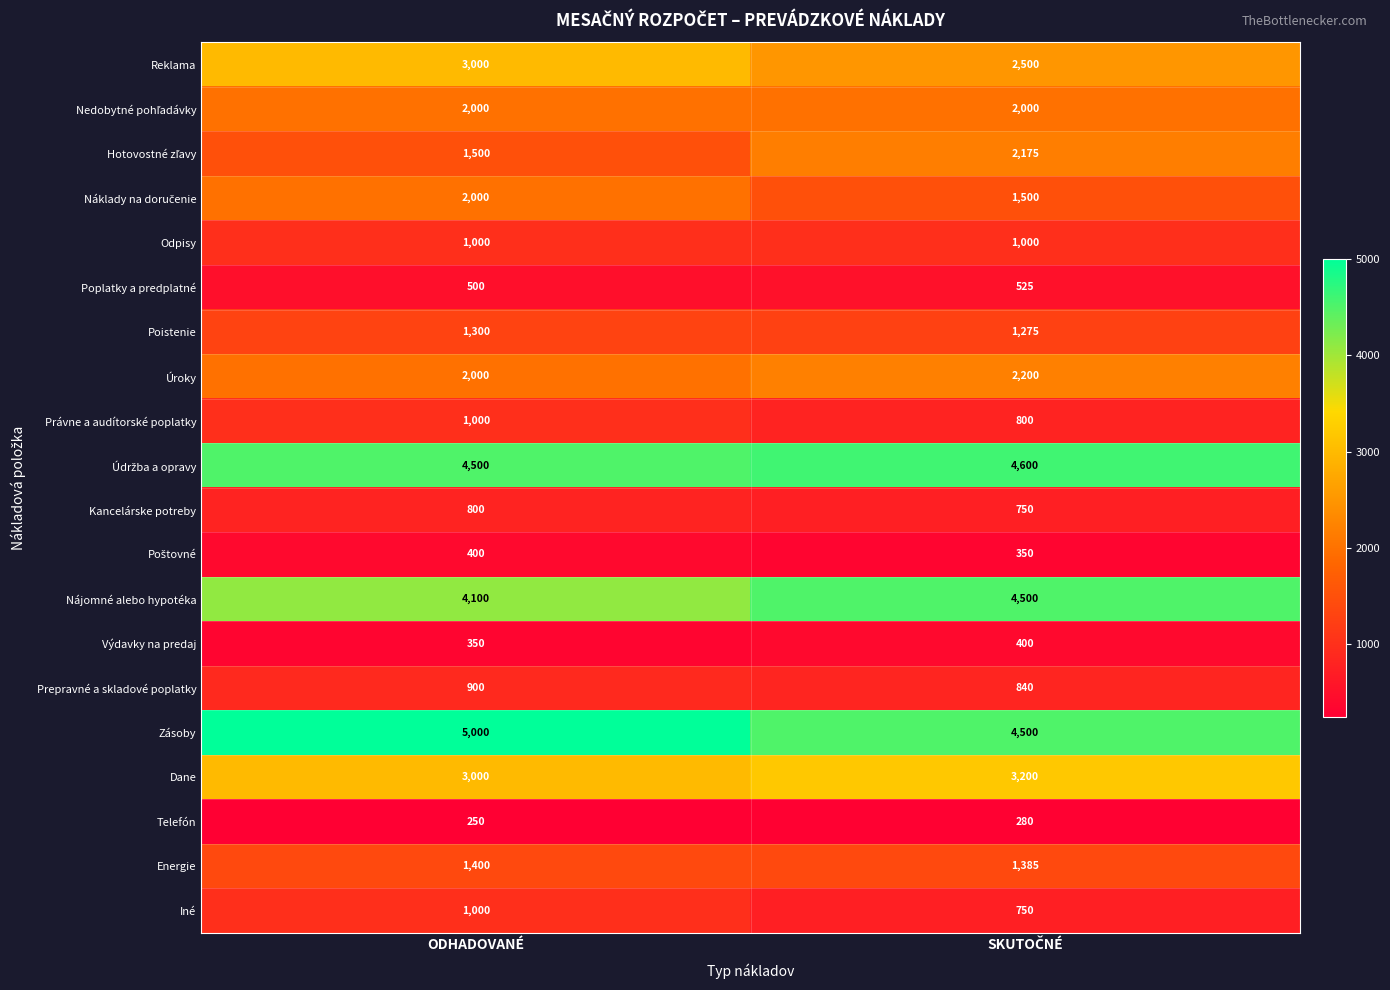

The Prepravné a skladové poplatky series shows 900 at ODHADOVANÉ. True or false?

True